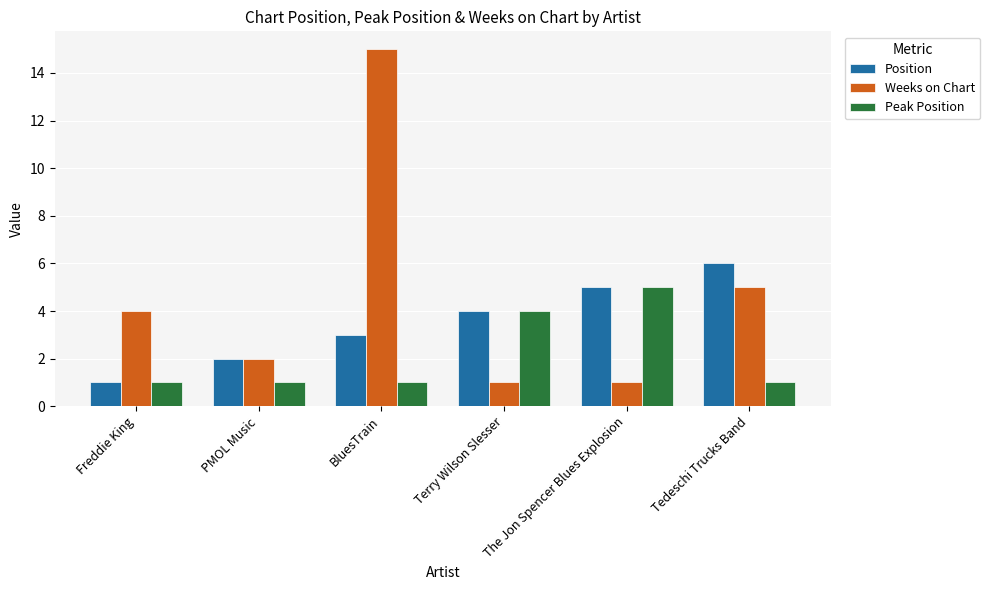

What is the sum of the Weeks on Chart values at BluesTrain and PMOL Music?

17